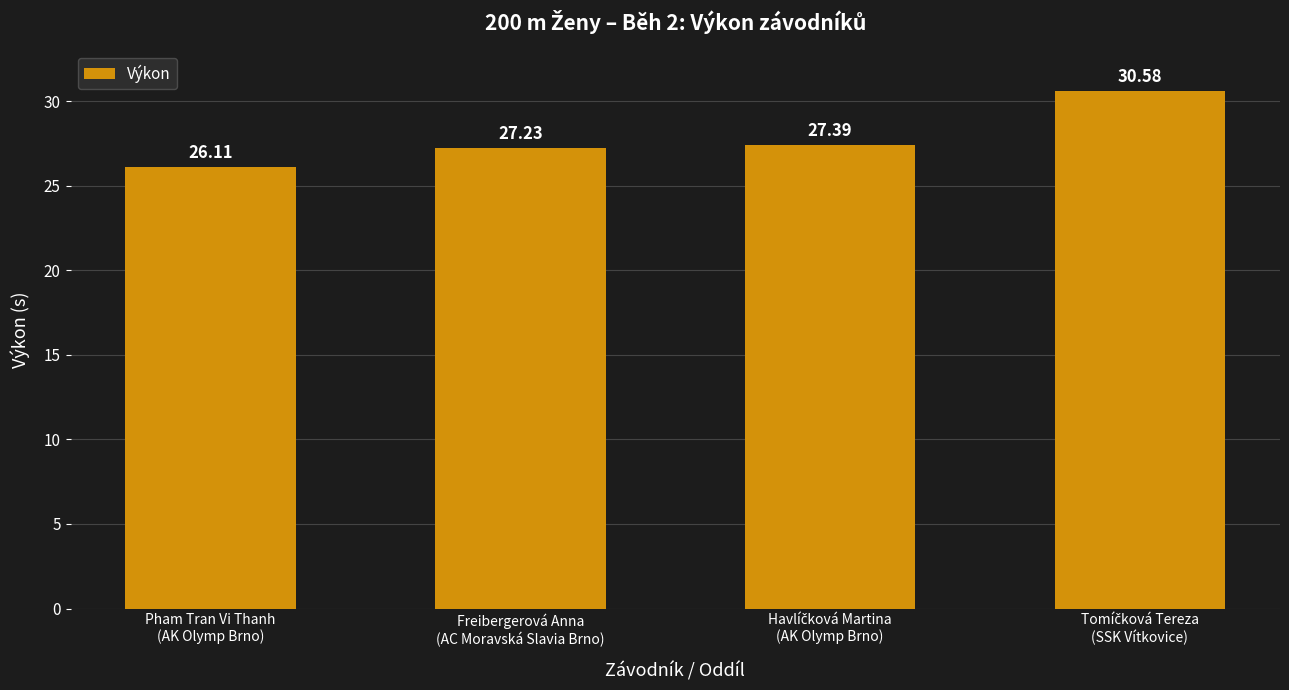

What is the average value?

27.8